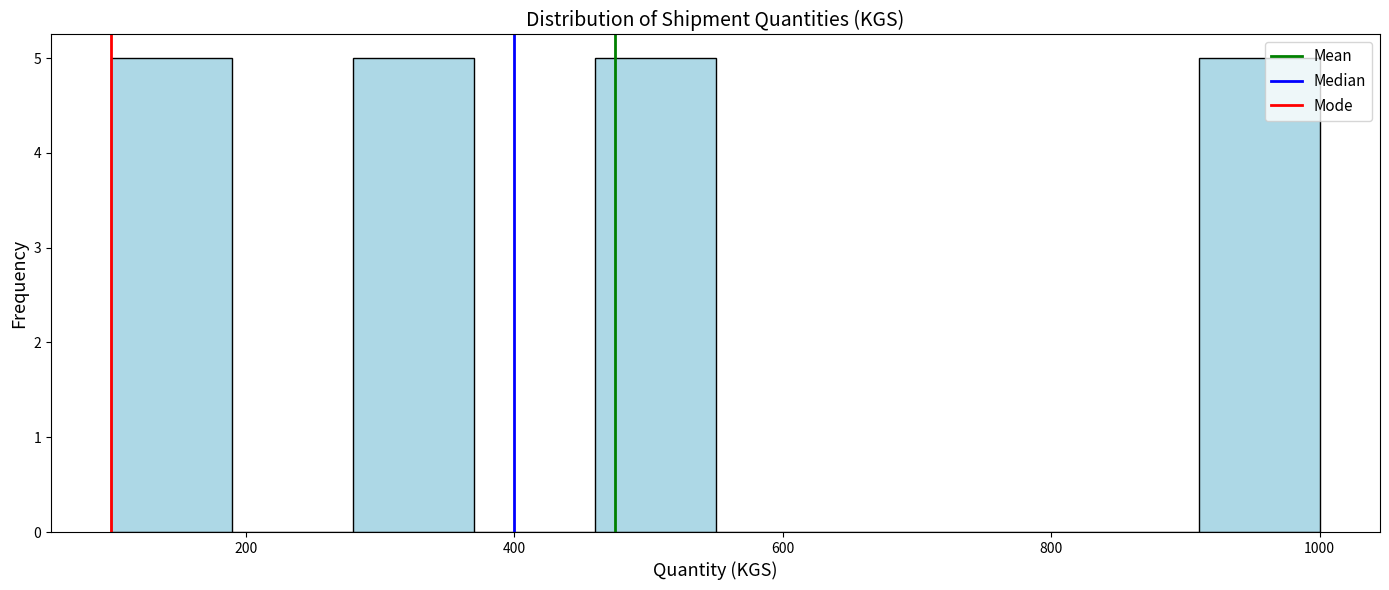

How tall is the bar that spans 100 to 190 on the x-axis? Neither the bar edges nor the heights are printed on the chart, so give them approximately, as read against the axes.

5